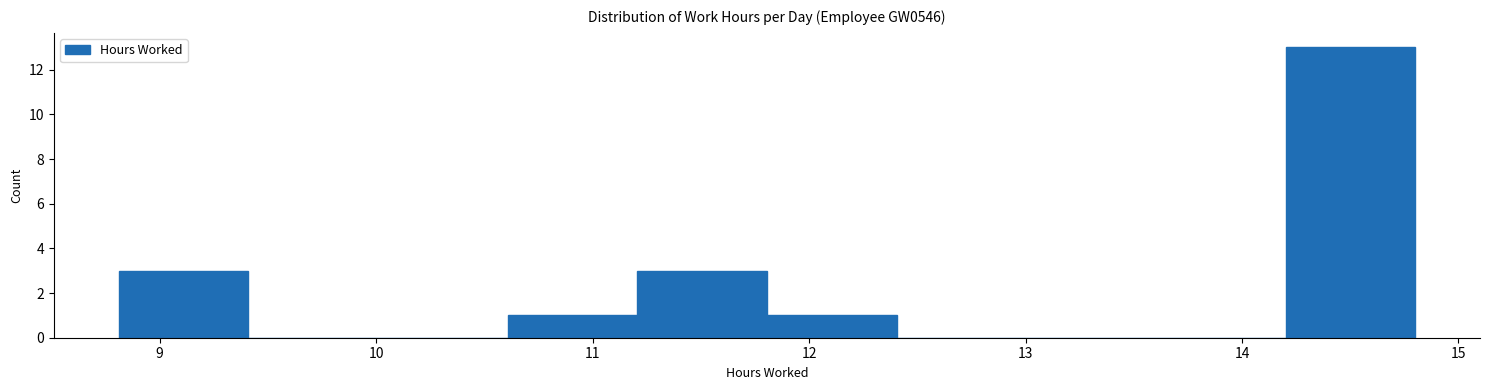

What is the height of the bar covering 10.6 to 11.2 on the x-axis? Neither the bar edges nor the heights are printed on the chart, so give them approximately, as read against the axes.

1